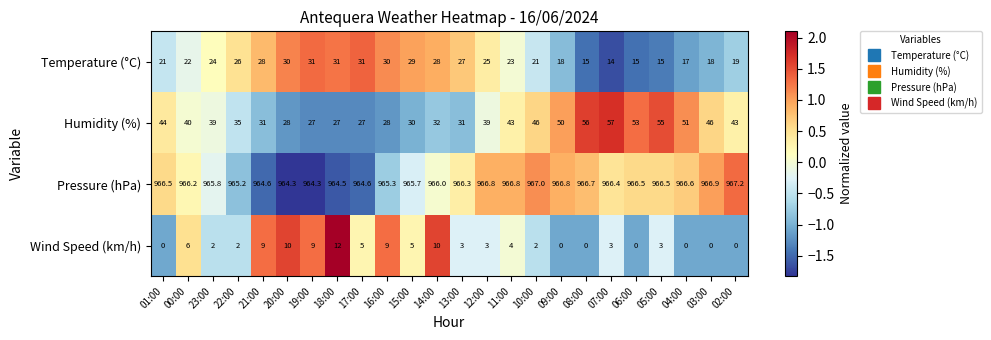

Is it true that Temperature (°C) equals 13.8 at 00:00?

False